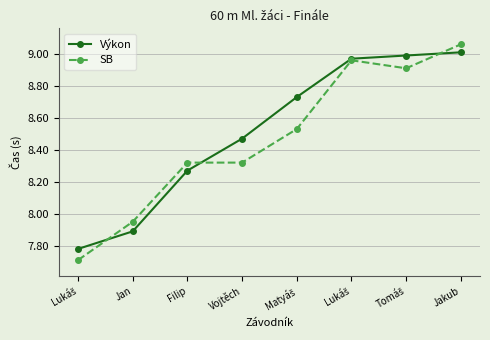

How many data points in SB are above 8?

6